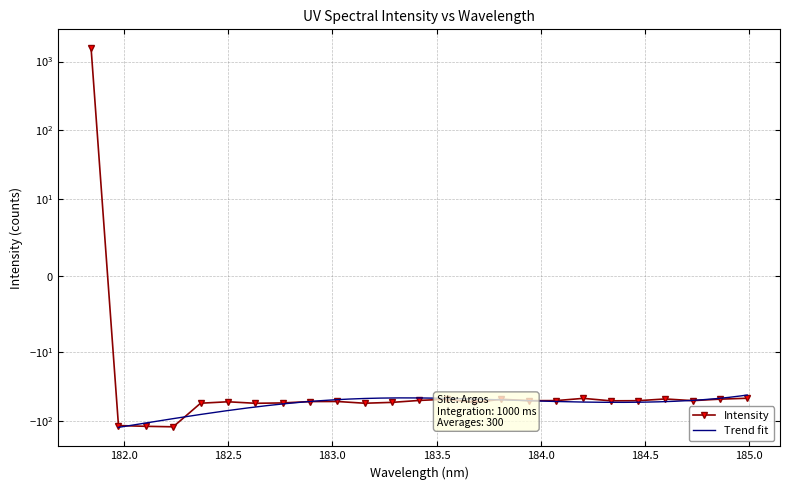

Reading left to right, extract all data points from this chart.

1560.2	-117.4	-120.5	-122.4	-55.6	-53.0	-55.7	-55.1	-52.6	-52.5	-55.6	-54.1	-50.6	-48.6	-54.1	-48.7	-51.0	-50.9	-47.3	-51.3	-51.1	-48.2	-51.0	-48.5	-47.1